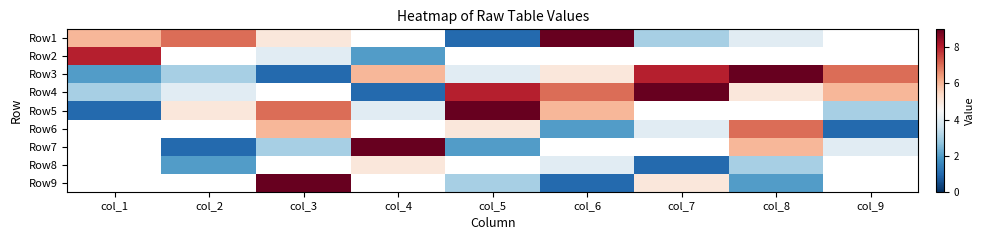

Count the number of categories in the chart.

9